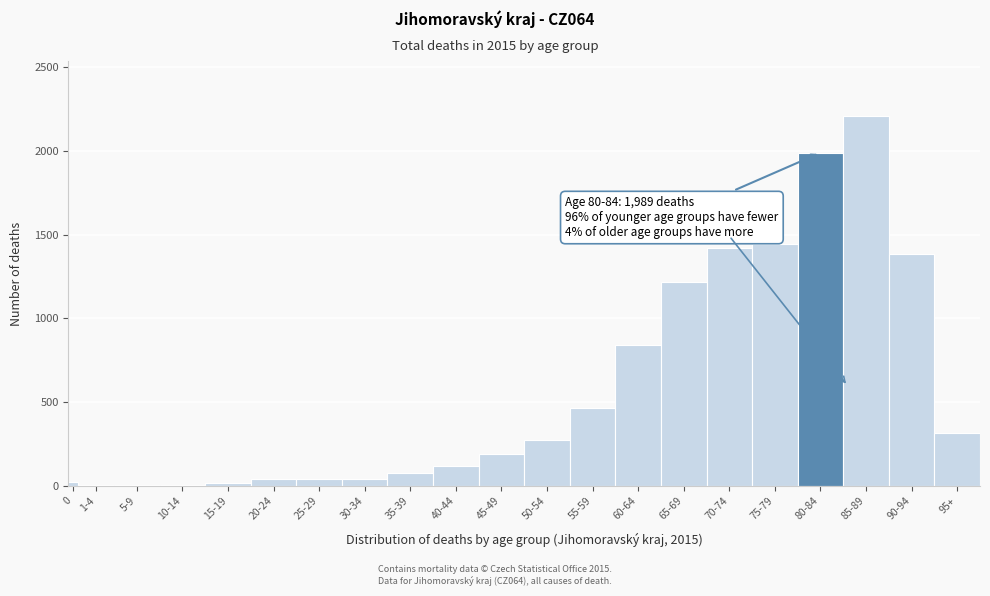

What is the maximum value shown in the chart?

2206